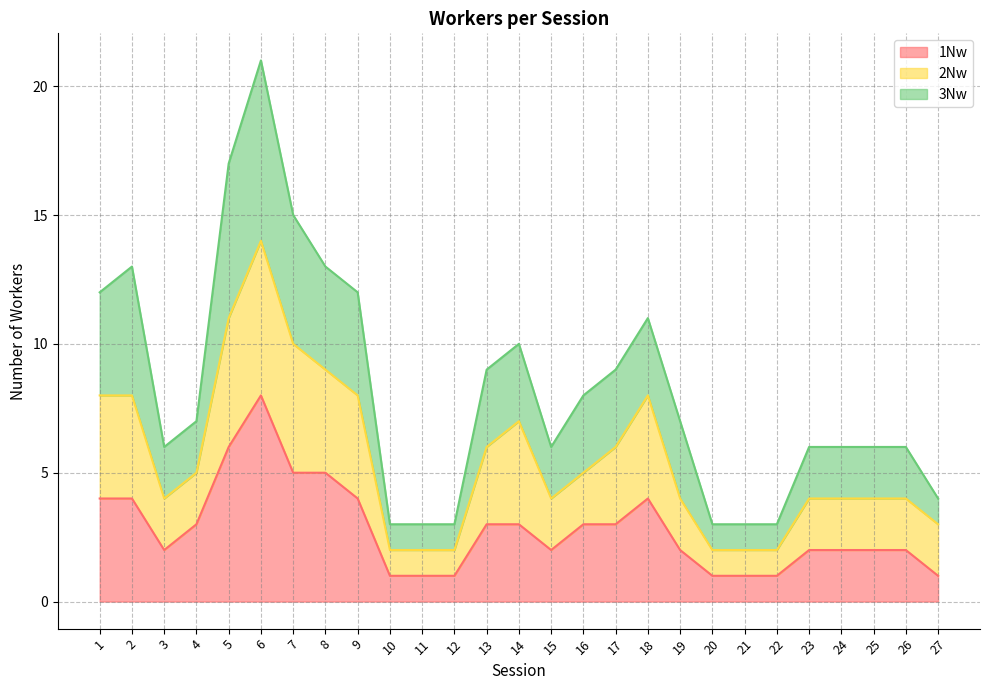

The 1Nw series shows 0 at 27. True or false?

False